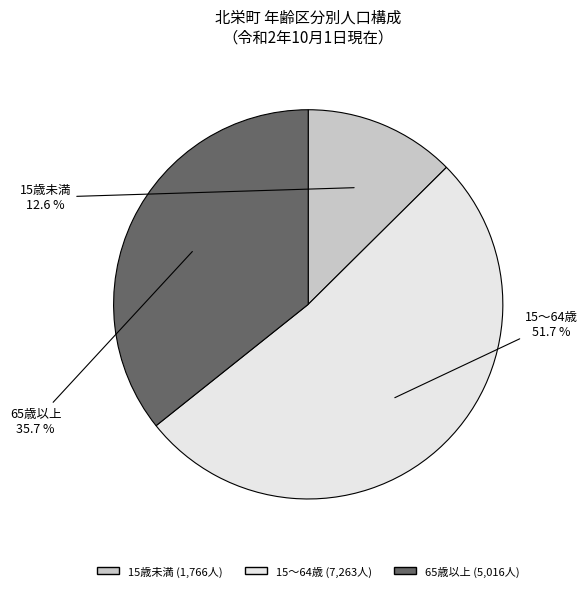

Rank the categories by value from highest to lowest.

15～64歳, 65歳以上, 15歳未満